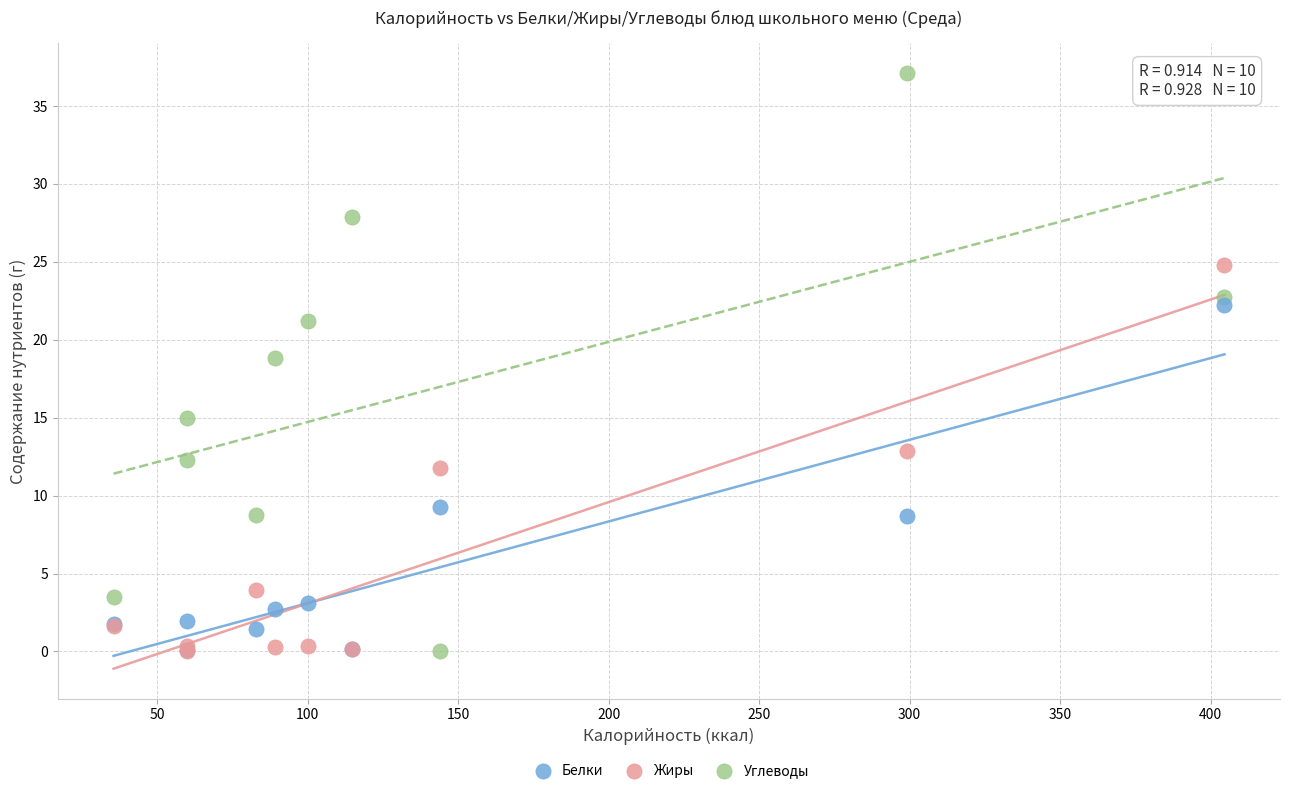

Across all series, what Y value is closest to 18?

18.8